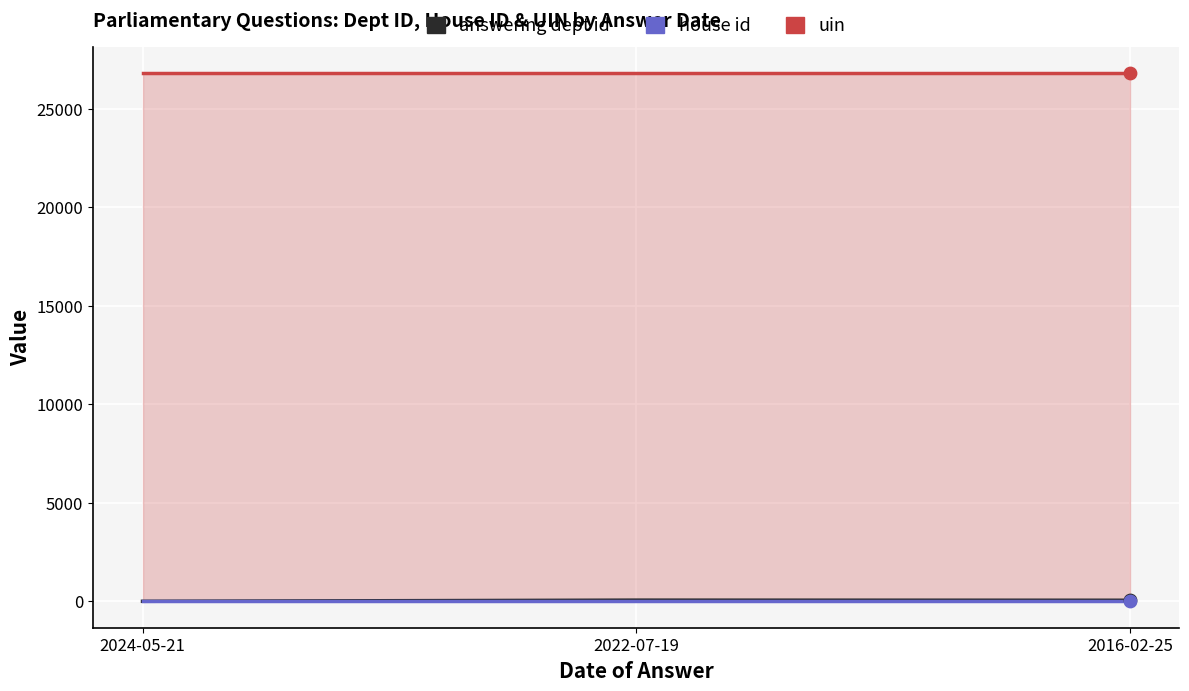

What are all the series names shown in the legend?

answering dept id, house id, uin